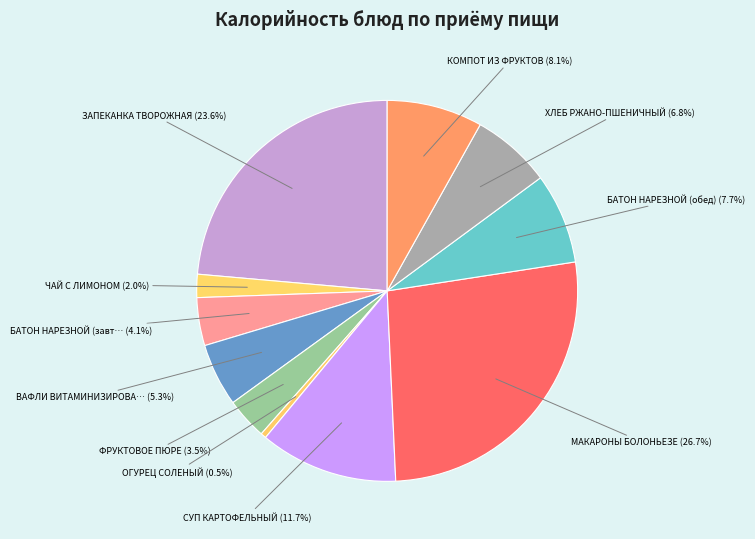

Which category has the biggest portion of the pie?

МАКАРОНЫ БОЛОНЬЕЗЕ